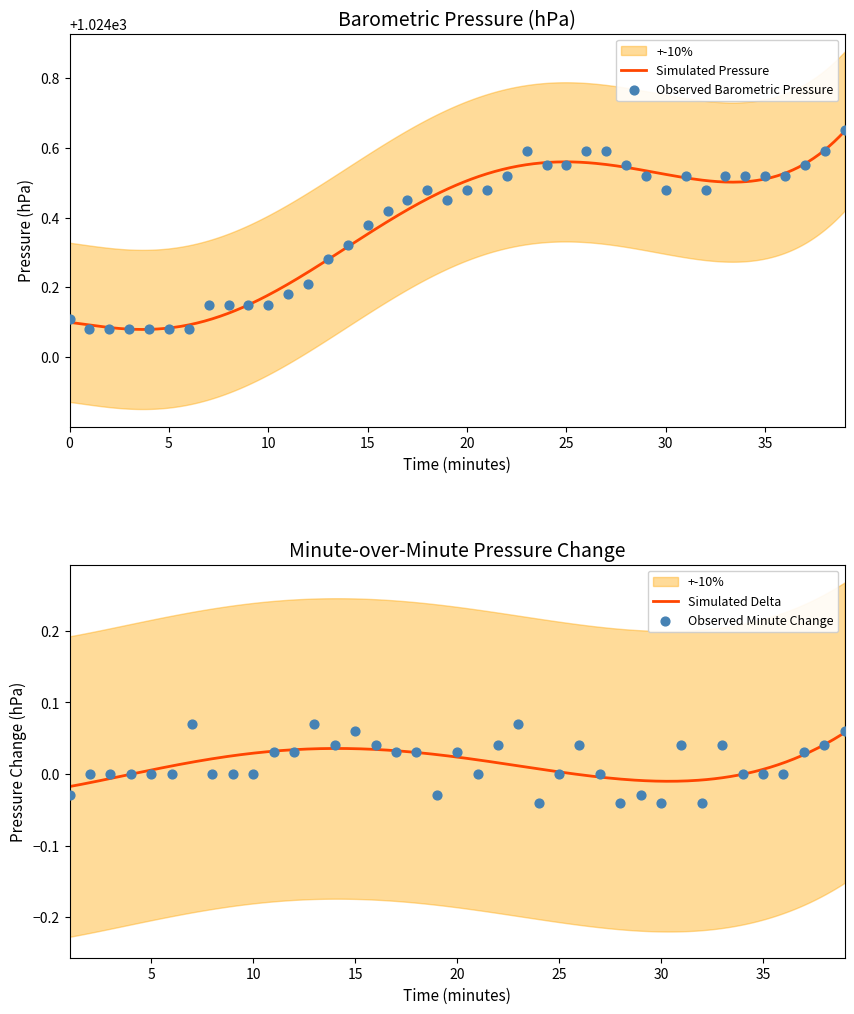

What is the ratio of the value at 9 to the value at 31?

1.0